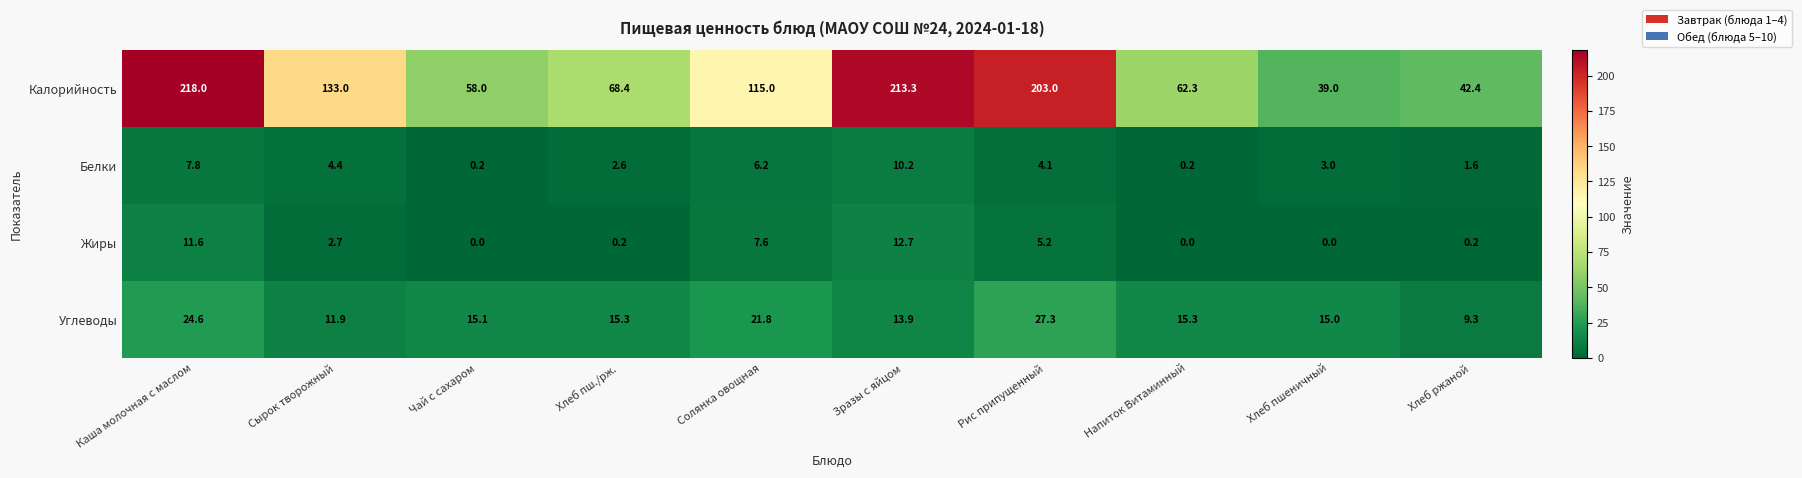

At how many categories does at least one series exceed 181?

3